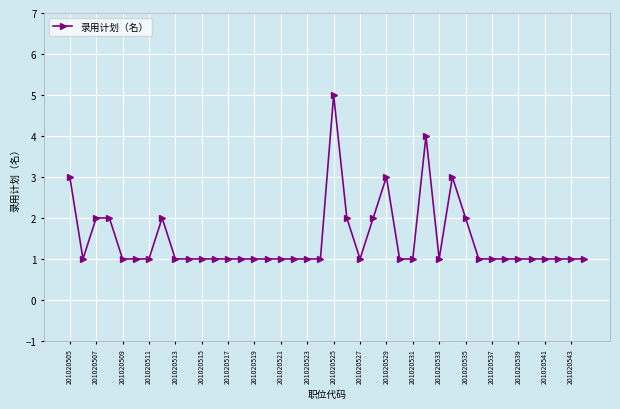

What is the maximum value shown in the chart?

5